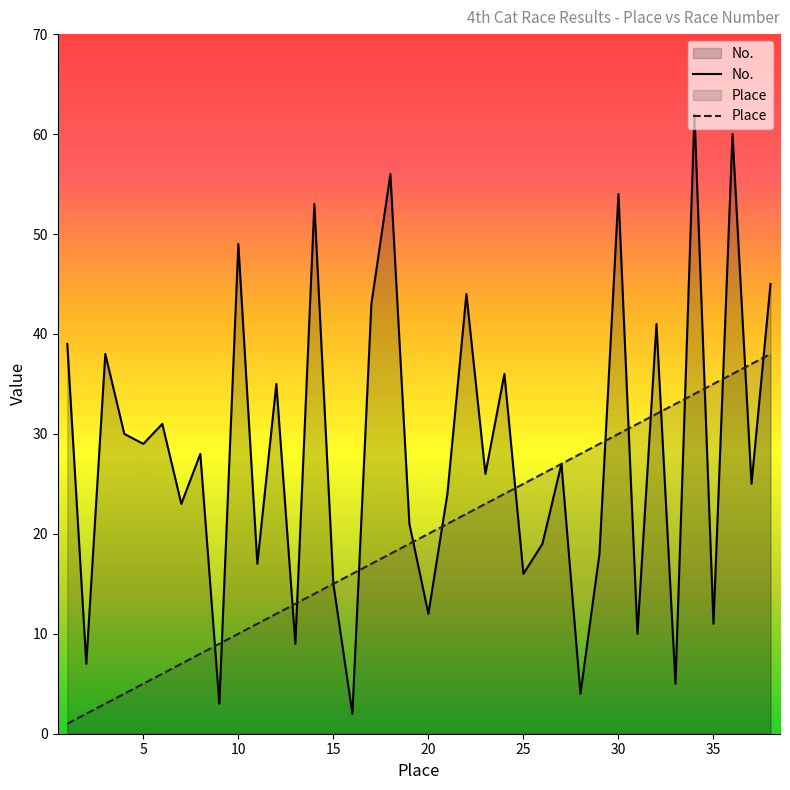

Which series has the widest spread of values?

No.